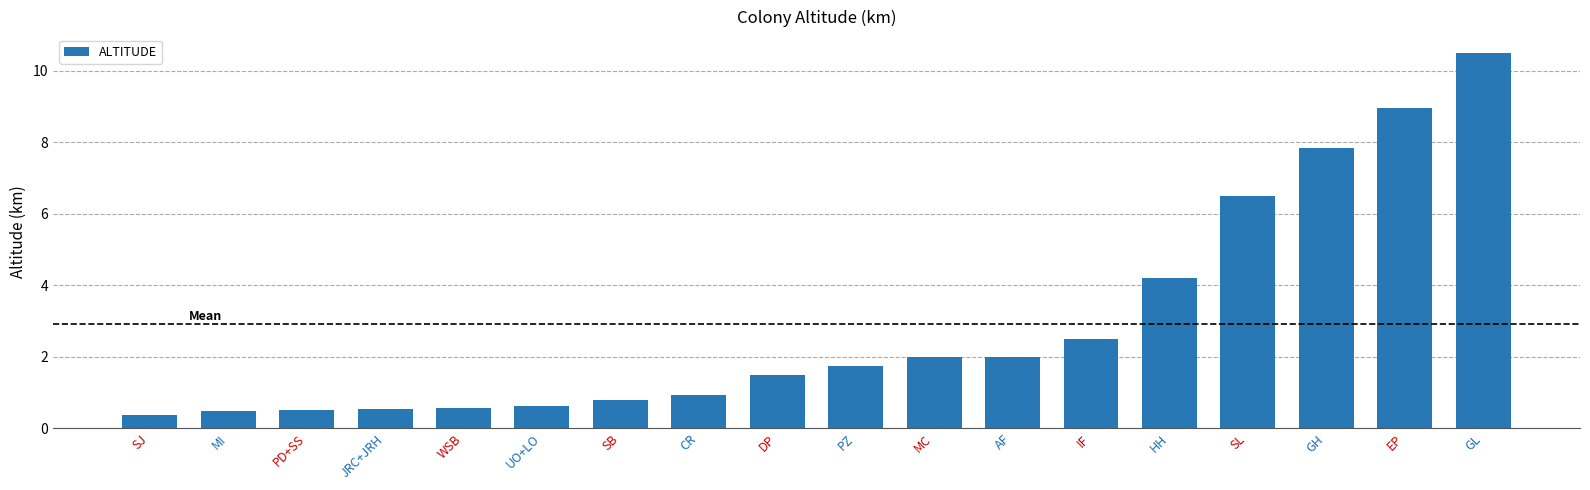

What is the maximum value shown in the chart?

10.5